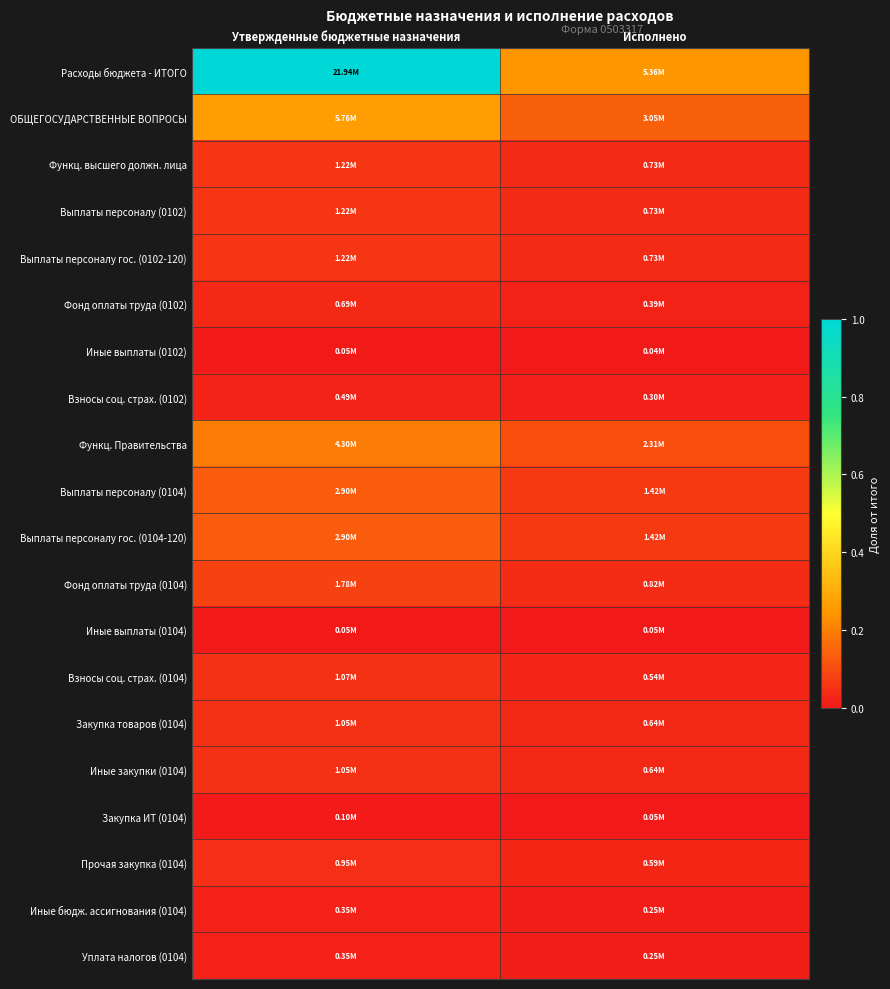

Rank the series at Исполнено from lowest to highest value.

Иные выплаты (0102), Закупка ИТ (0104), Иные выплаты (0104), Иные бюдж. ассигнования (0104), Уплата налогов (0104), Взносы соц. страх. (0102), Фонд оплаты труда (0102), Взносы соц. страх. (0104), Прочая закупка (0104), Закупка товаров (0104), Иные закупки (0104), Функц. высшего должн. лица, Выплаты персоналу (0102), Выплаты персоналу гос. (0102-120), Фонд оплаты труда (0104), Выплаты персоналу (0104), Выплаты персоналу гос. (0104-120), Функц. Правительства, ОБЩЕГОСУДАРСТВЕННЫЕ ВОПРОСЫ, Расходы бюджета - ИТОГО